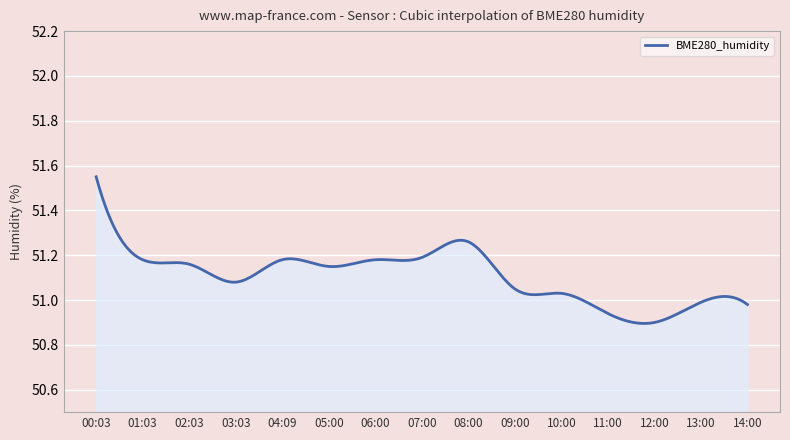

Does the chart have visible grid lines?

Yes